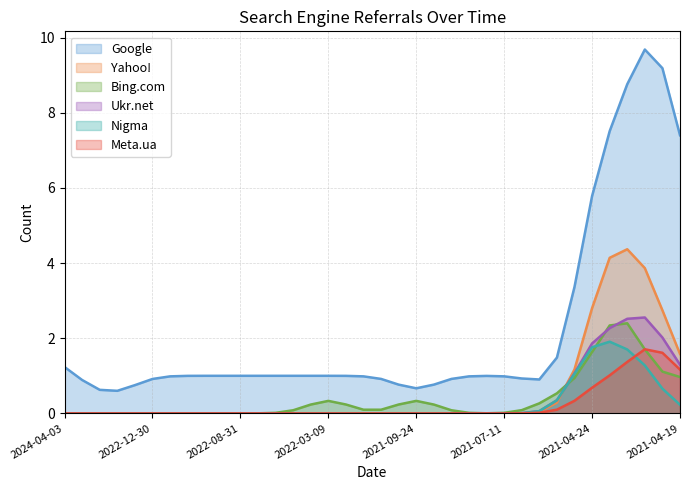

Which series has the largest range (max minus min)?

Google